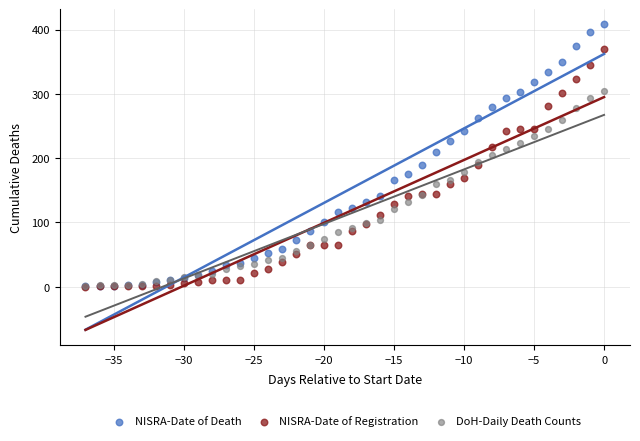

Which series has the largest Y range (max minus min)?

NISRA-Date of Death